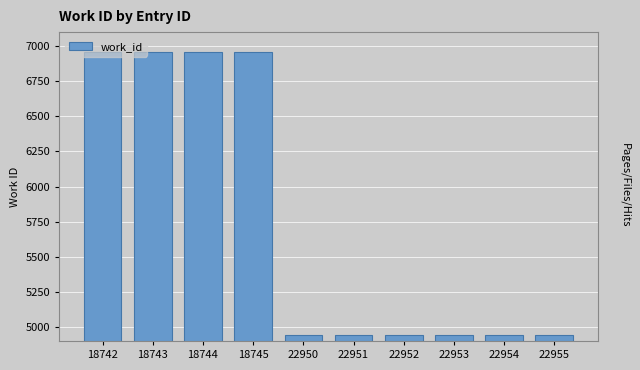

What is the difference between the second highest and minimum values?

2013